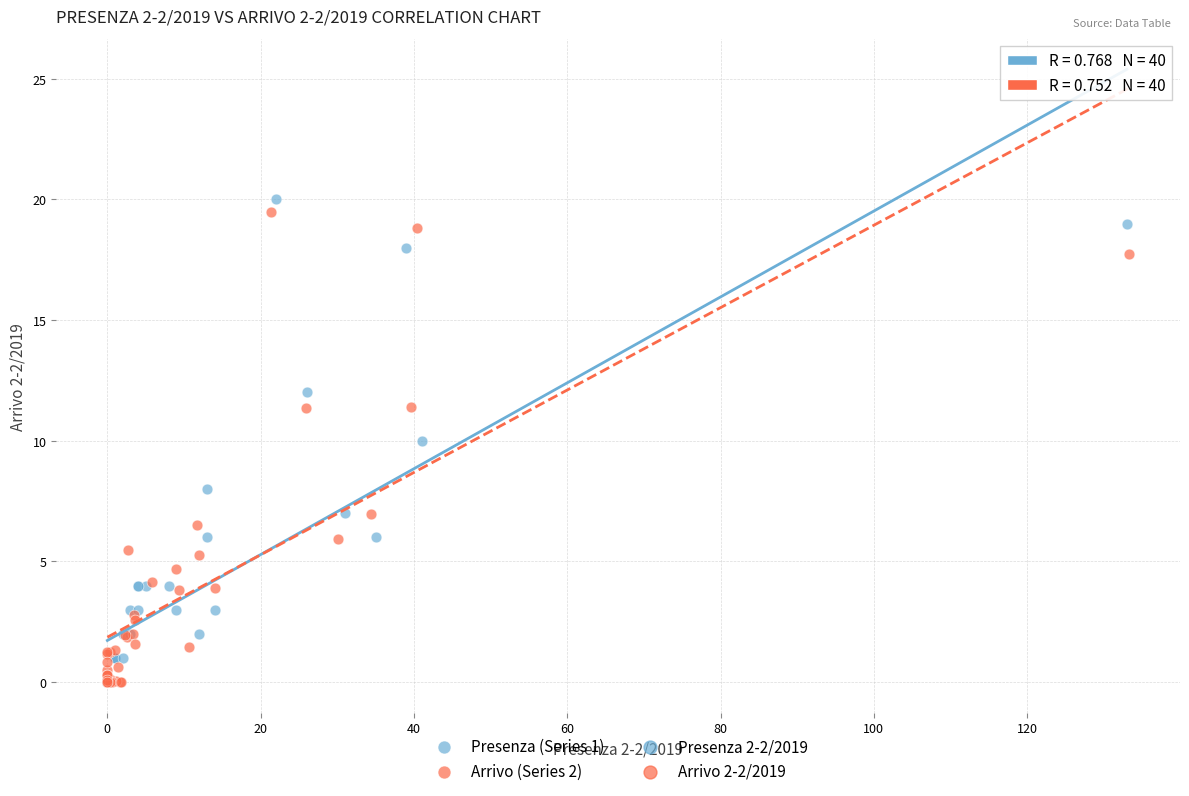

Which series has the largest Y range (max minus min)?

Presenza (Series 1)